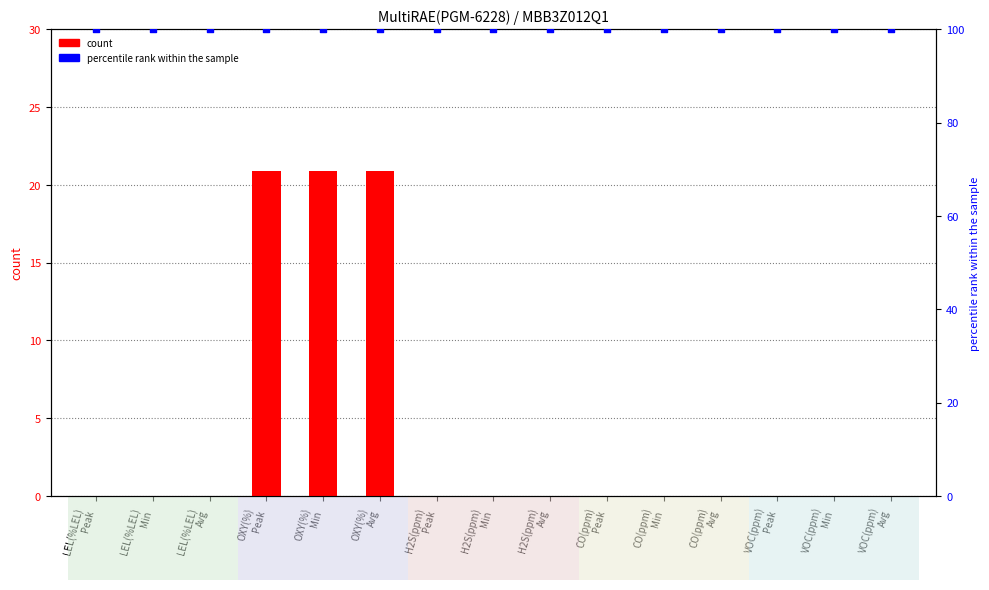

At which category is the sum across all series the highest?

OXY(%)
Peak